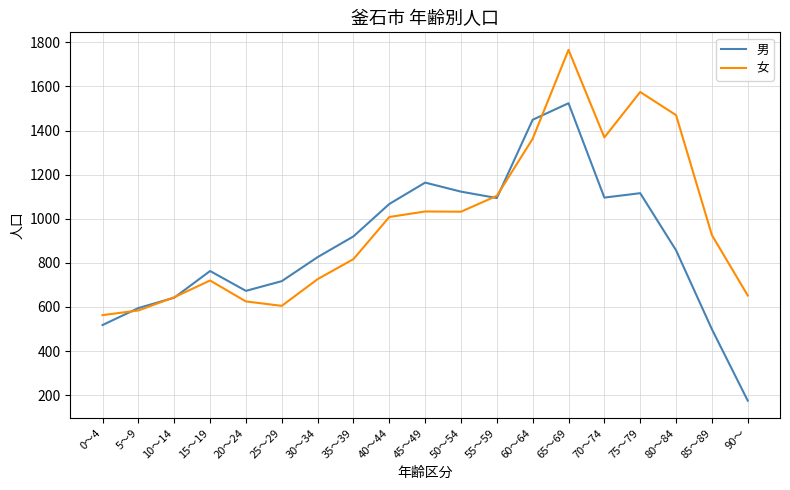

What is the minimum value for 女?

563